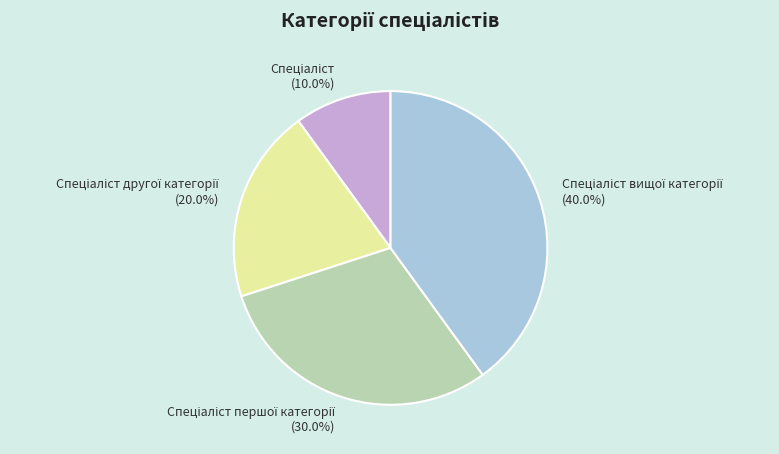

Is there a majority slice in this chart?

No